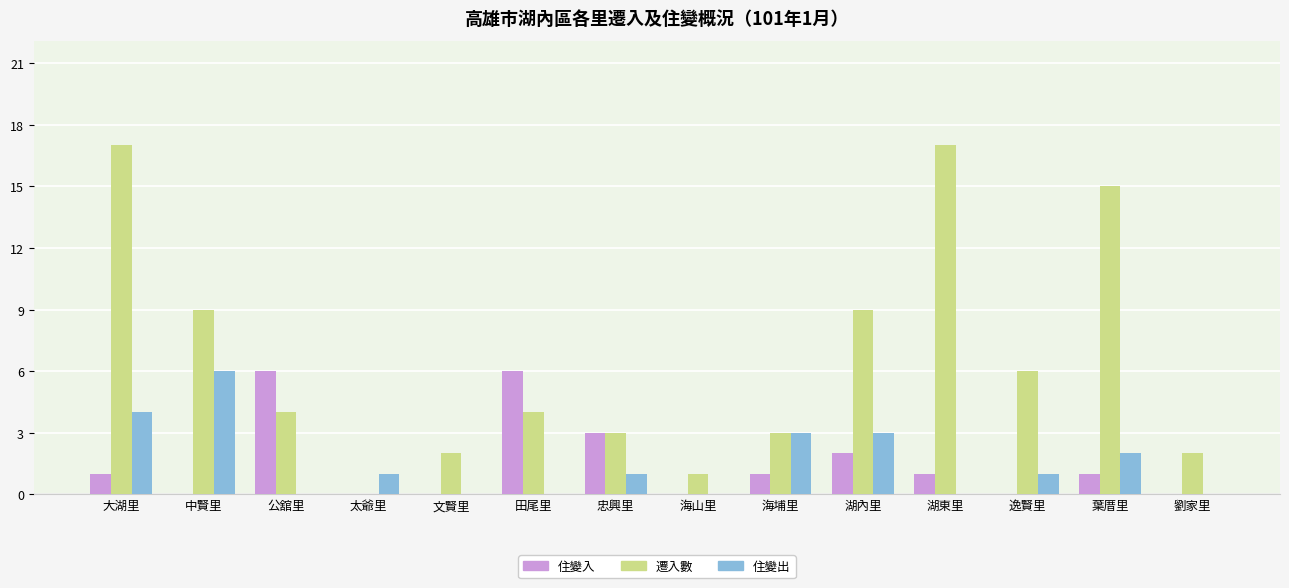

What is the spread (max minus min) of values at 逸賢里?

6